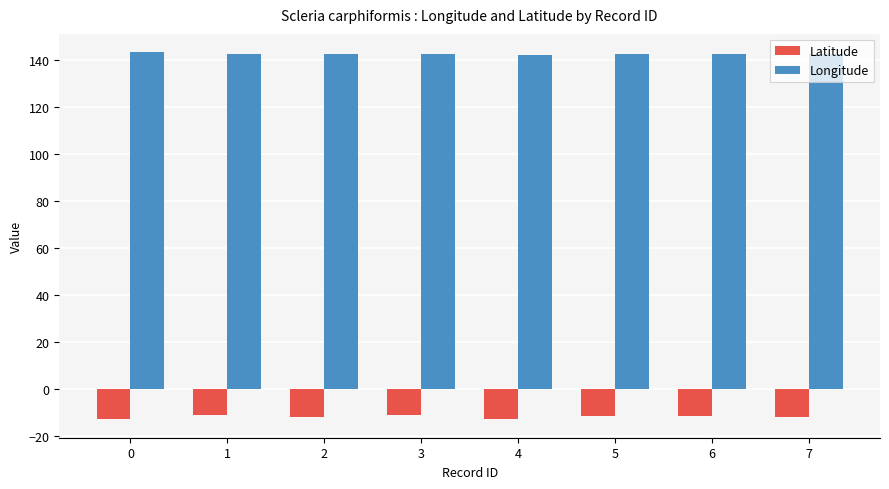

List the series in order of their peak value, highest first.

Longitude, Latitude